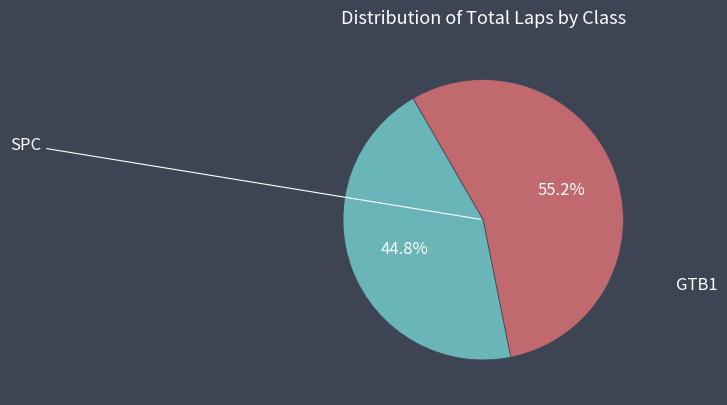

How many slices are in this pie chart?

2